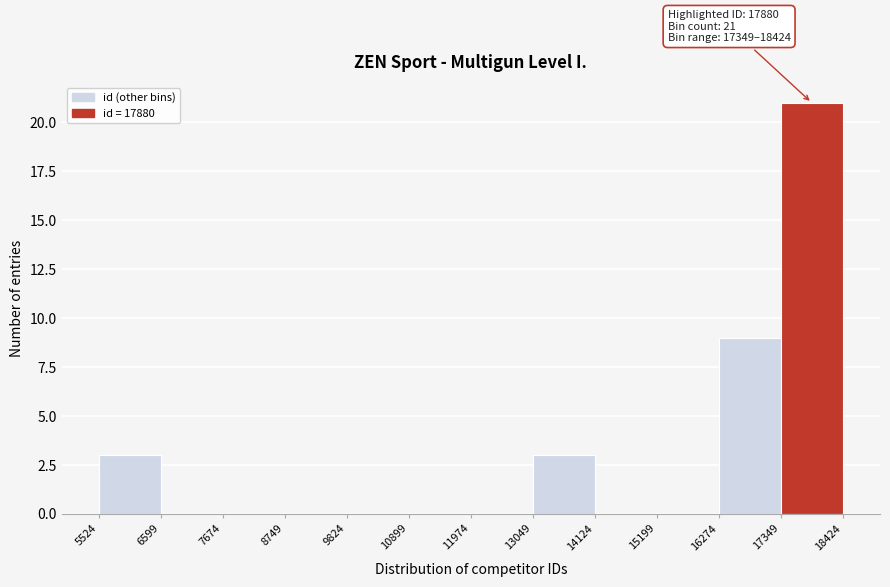

Which range on the x-axis has the tallest bar?

17349 to 18424